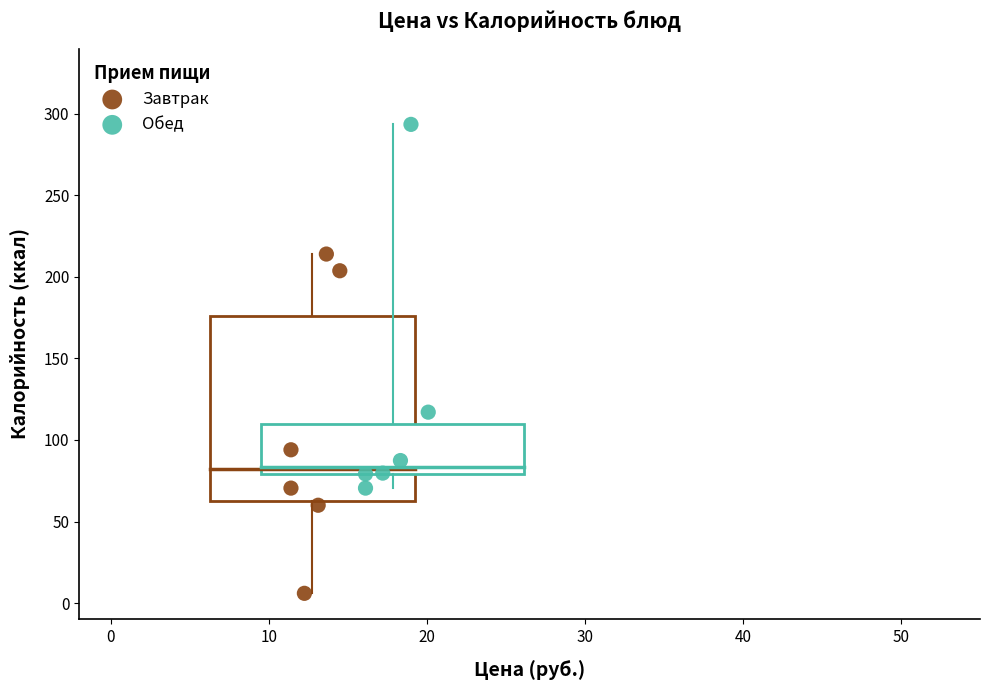

Which series reaches the minimum Y coordinate?

Завтрак